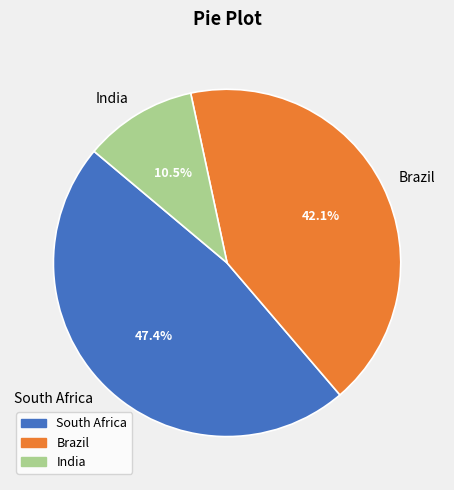

Do South Africa and India together represent more than half of the pie?

Yes